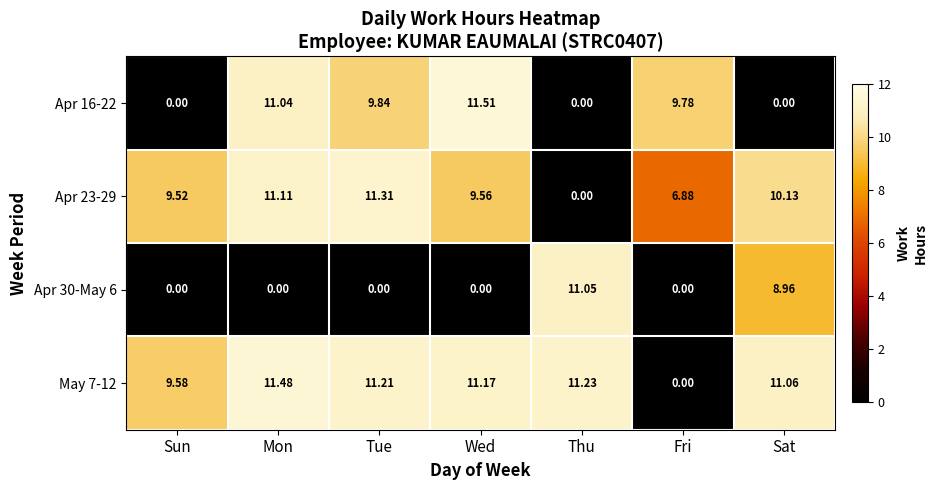

How many positive values does the Apr 16-22 series have?

4